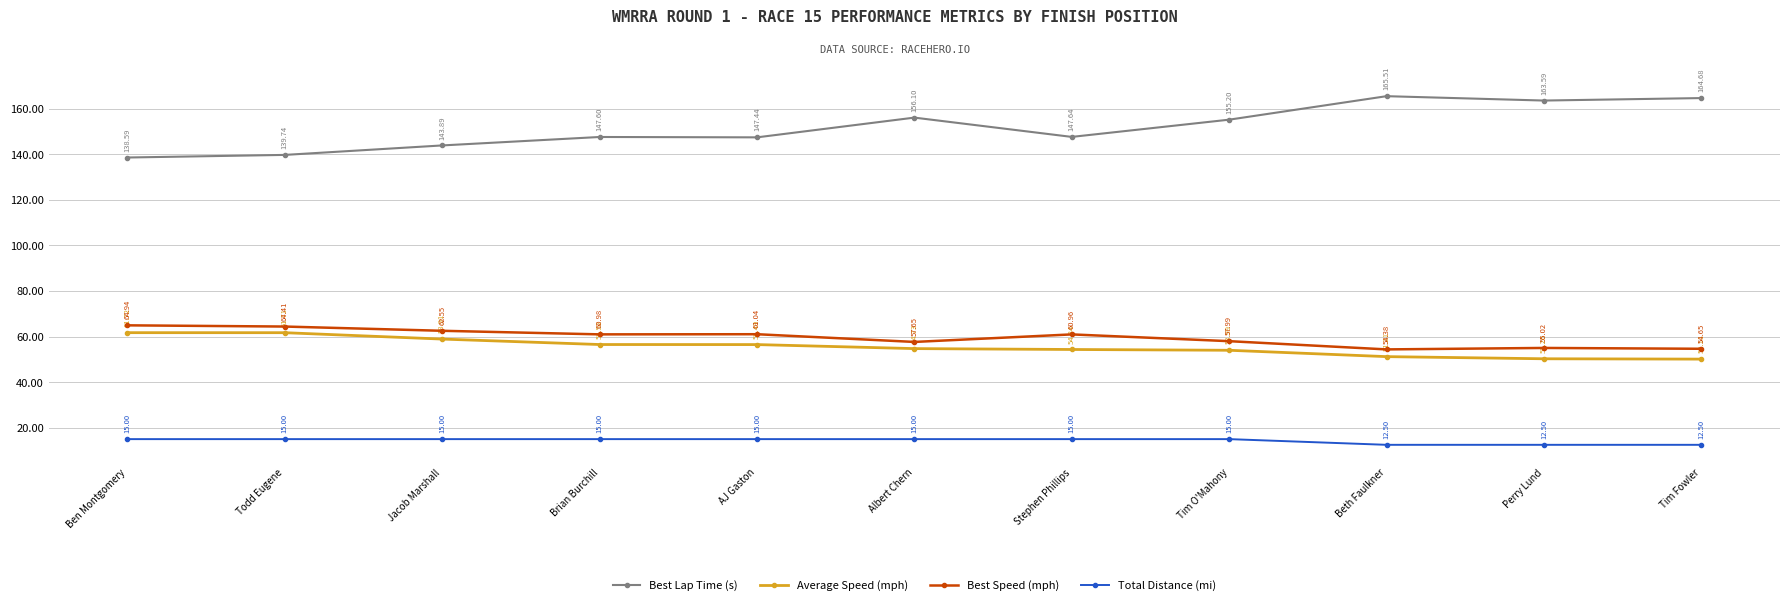

What is the minimum value for Best Lap Time (s)?

138.6